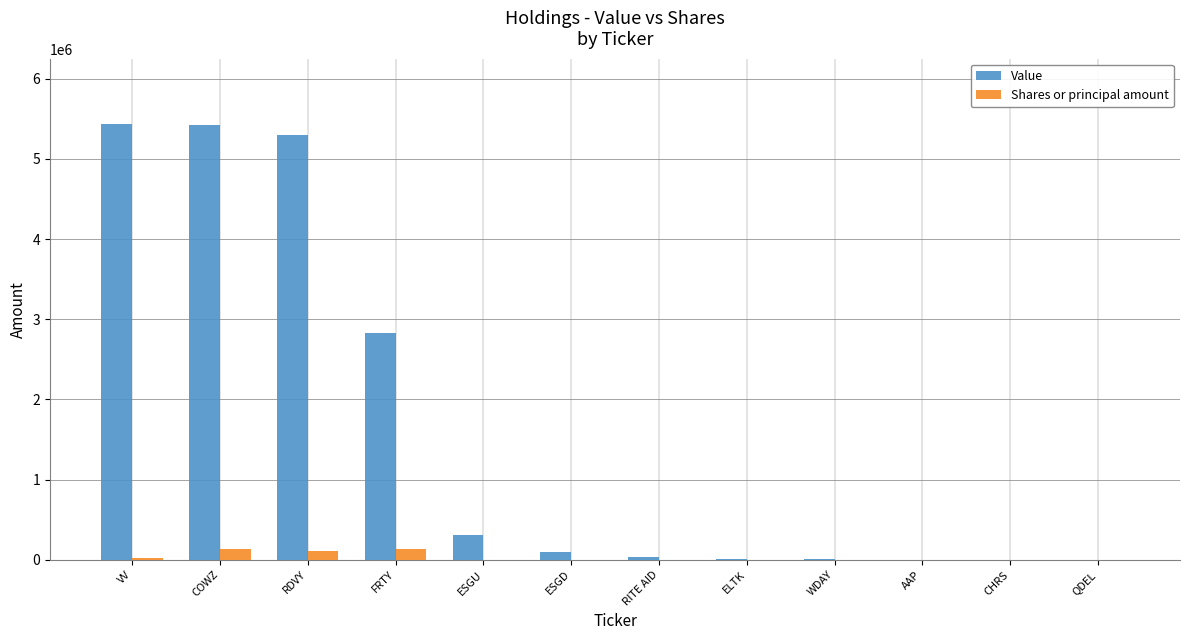

At which label is Value closest to 2718000?

FRTY